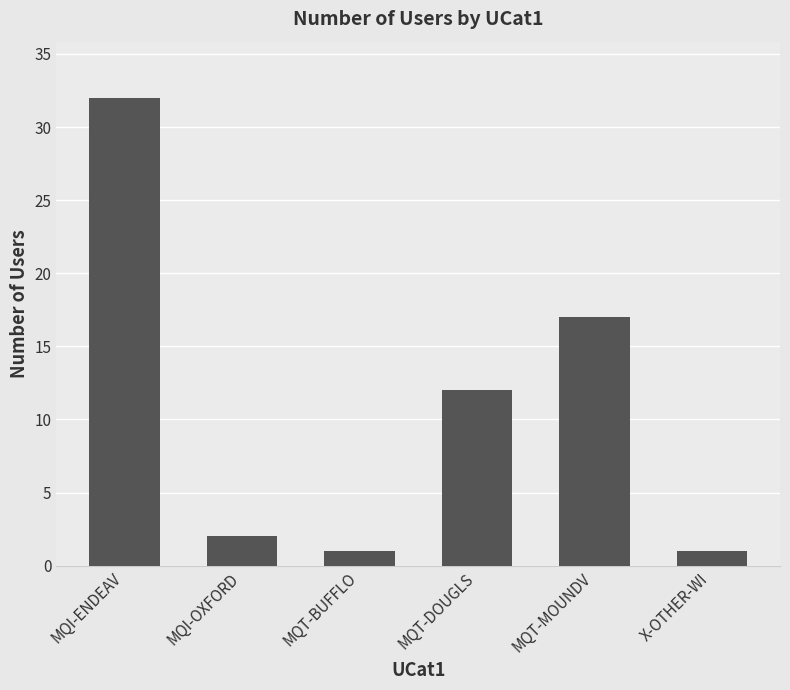

What is the value of the 1st bar from the left?

32